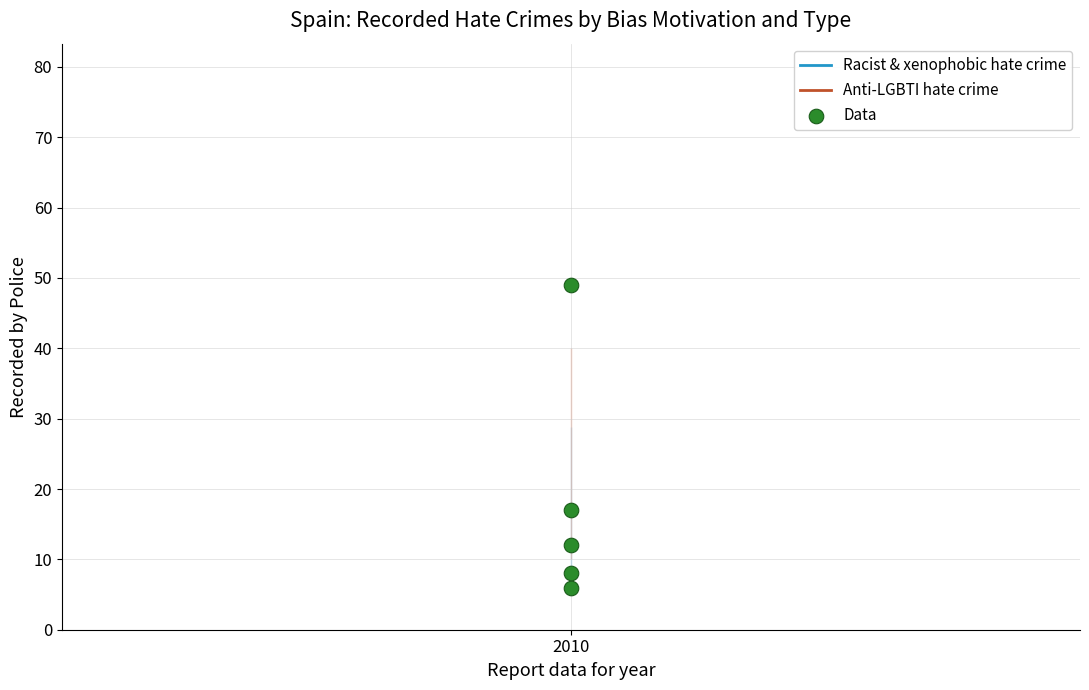

What Y value in the scatter plot is closest to 27?

17